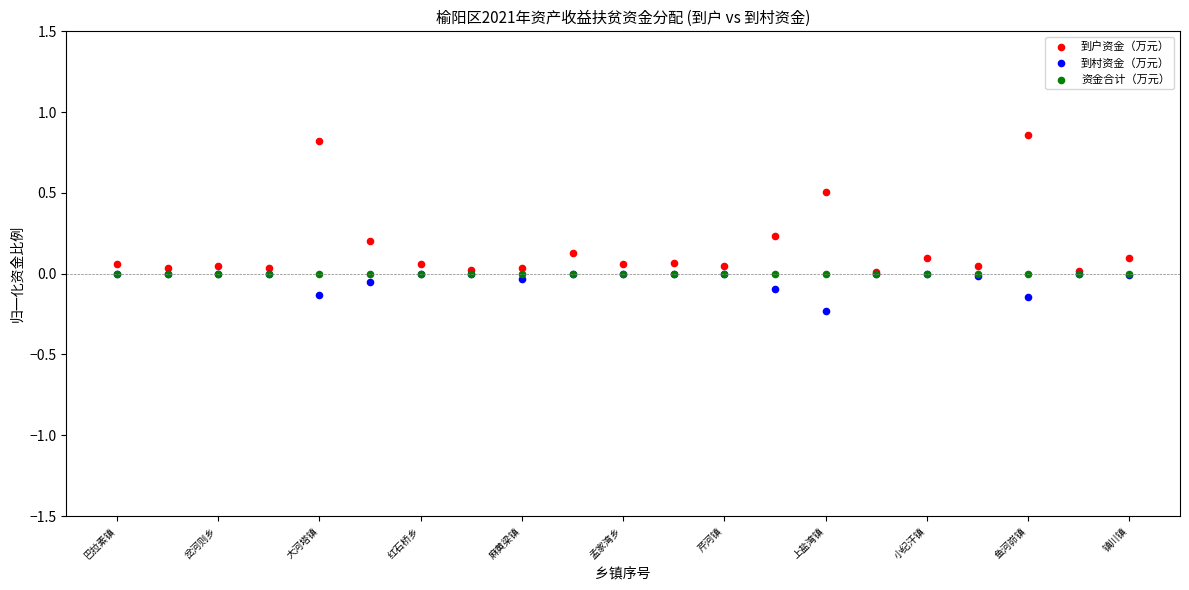

What are all the series names shown in the legend?

到户资金（万元）, 到村资金（万元）, 资金合计（万元）